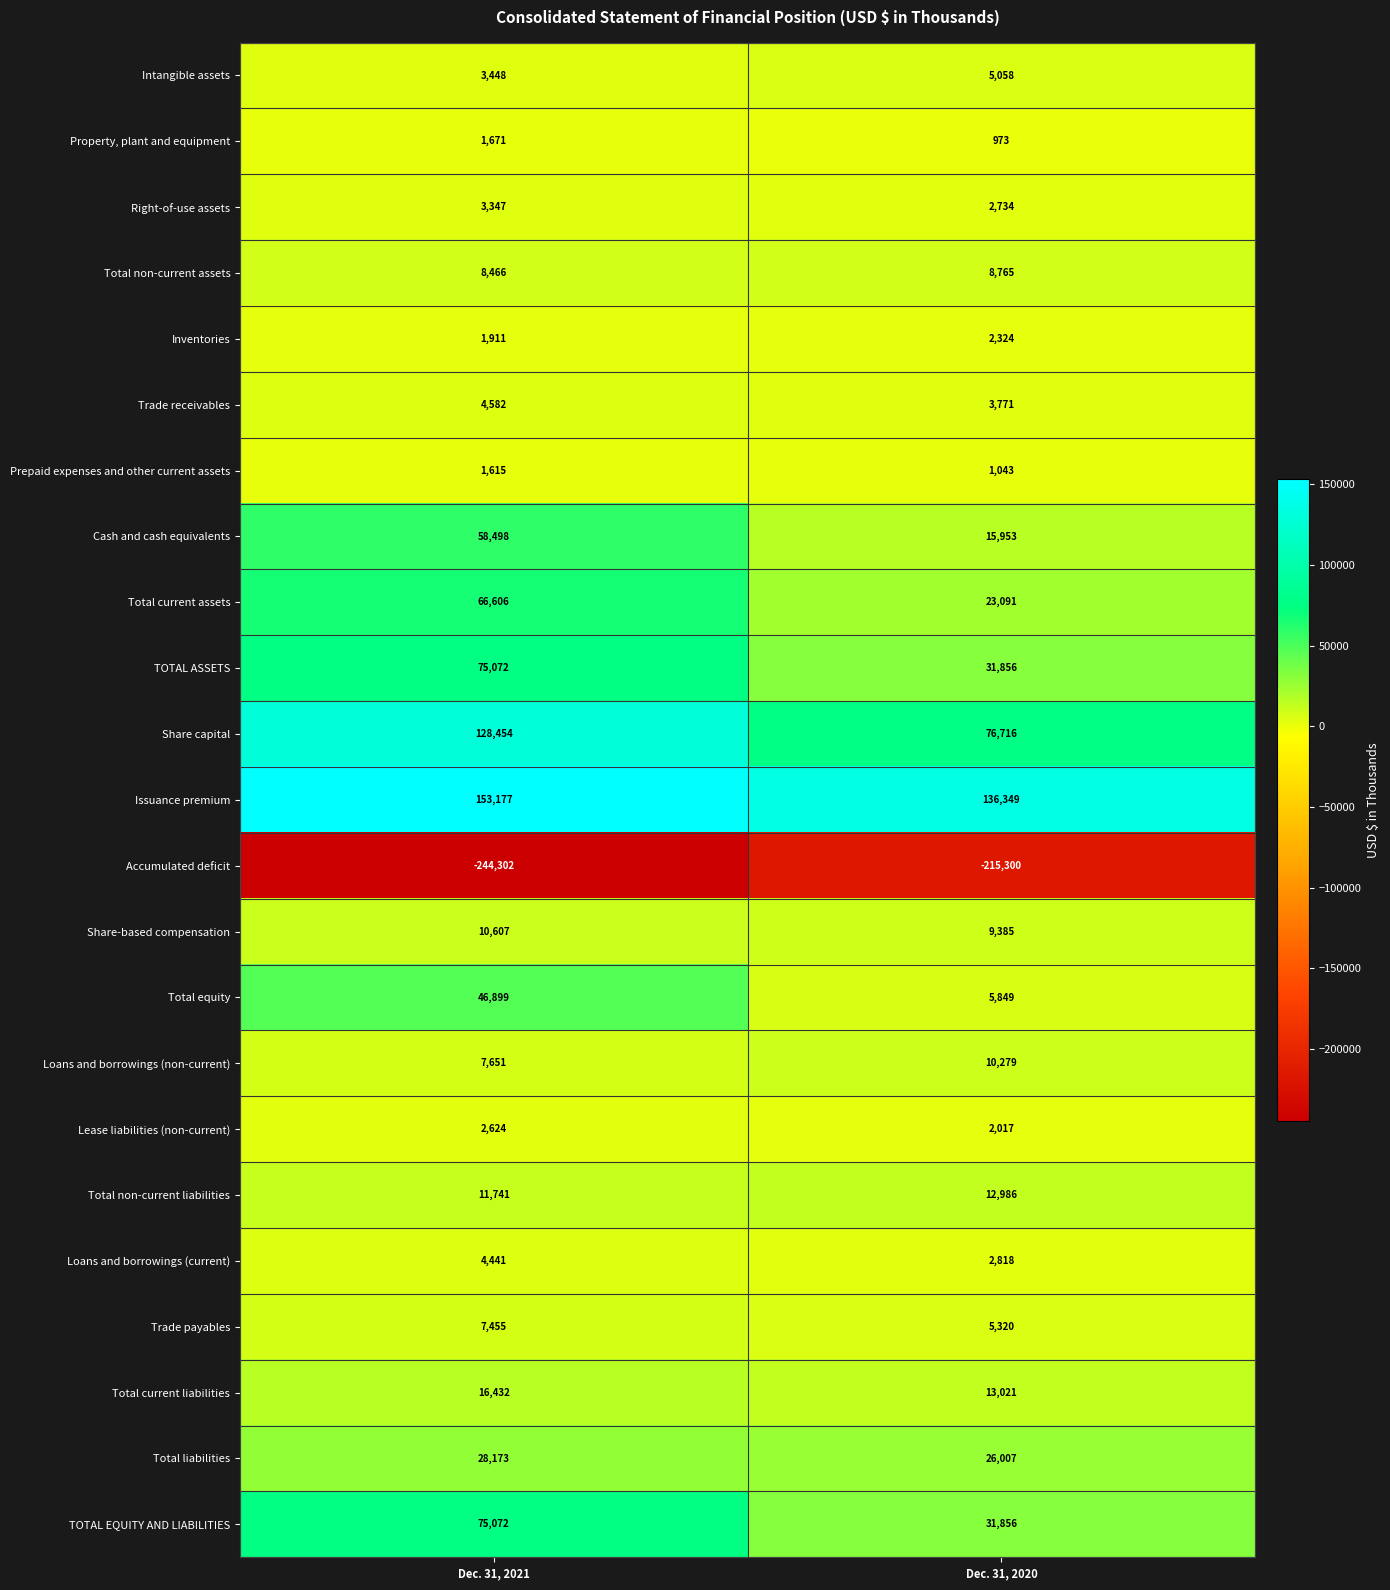

Between Dec. 31, 2021 and Dec. 31, 2020, which series saw the biggest shift?

Share capital